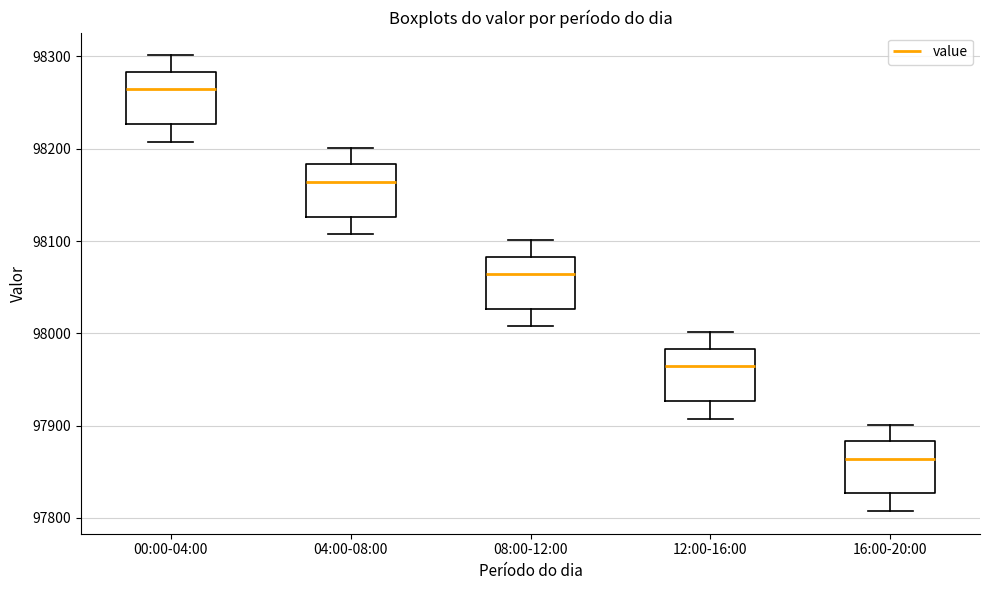

Reading left to right, transcribe this box plot: for each box, give where its median line is, the range the box spans, and where its two whiskers end, as read against the y-axis. The values are not printed on the chart, so give them approximately, as read against the axis.

00:00-04:00: median 98260, box 98230 to 98280, whiskers 98210 to 98300
04:00-08:00: median 98160, box 98130 to 98180, whiskers 98110 to 98200
08:00-12:00: median 98060, box 98030 to 98080, whiskers 98010 to 98100
12:00-16:00: median 97960, box 97930 to 97980, whiskers 97910 to 98000
16:00-20:00: median 97860, box 97830 to 97880, whiskers 97810 to 97900